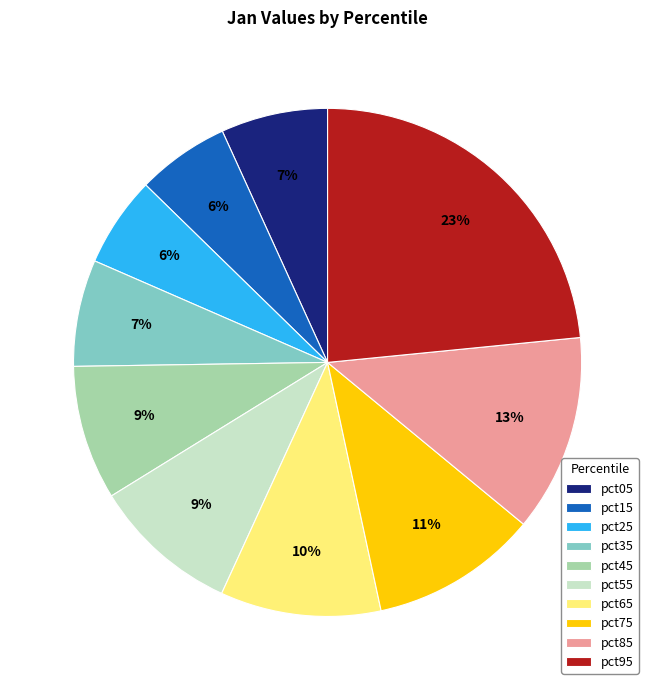

How many slices are in this pie chart?

10